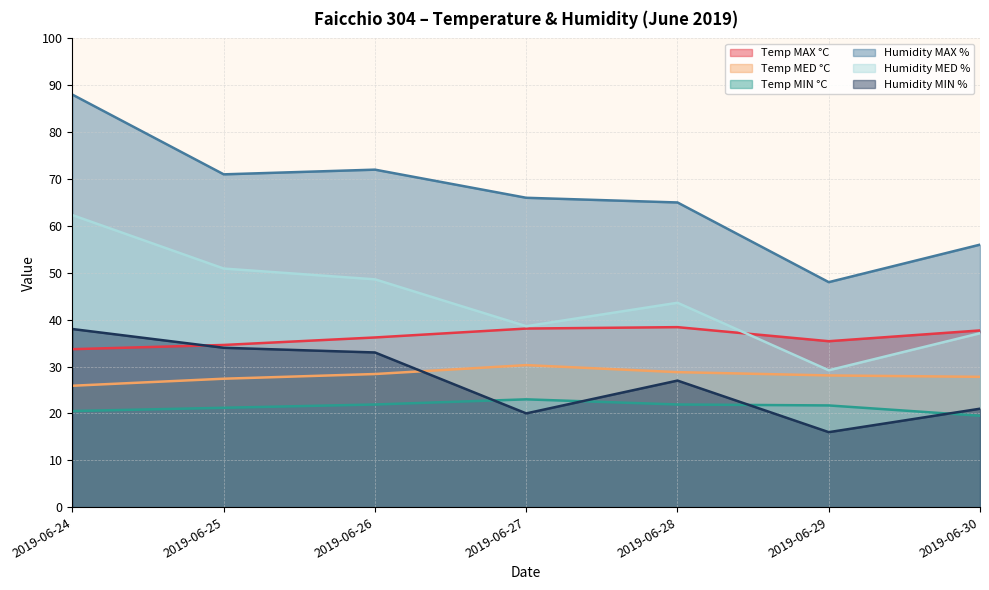

Which series has the largest range (max minus min)?

Humidity MAX %